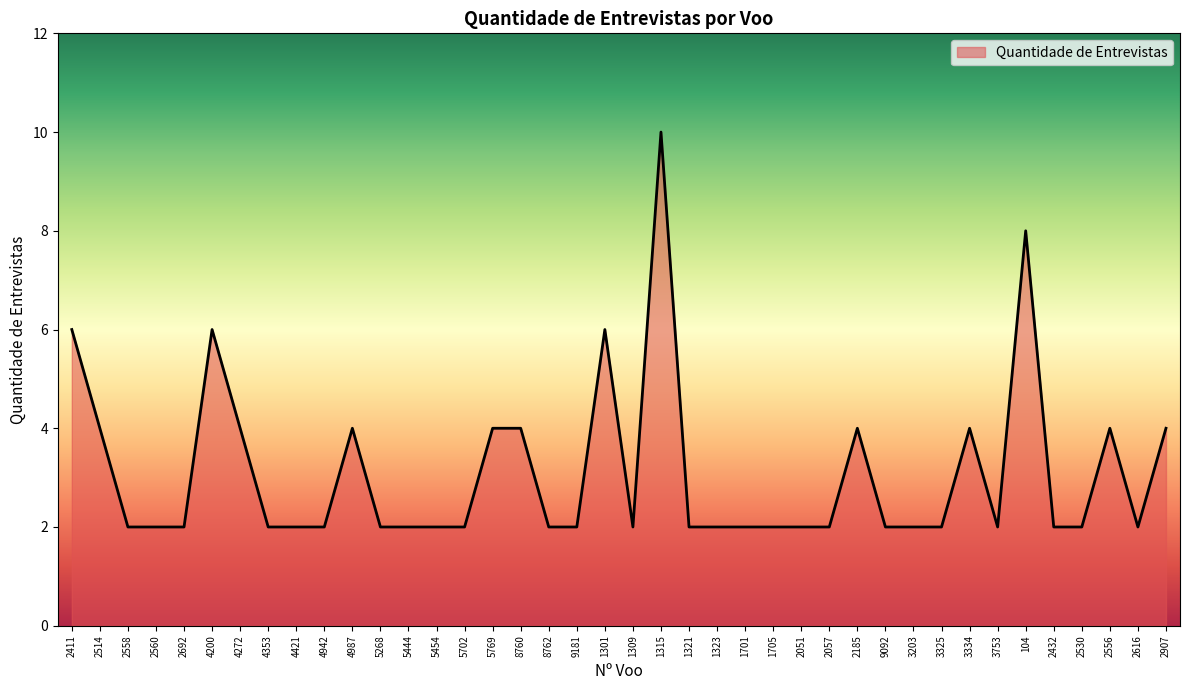

What is the difference between the maximum and minimum values?

8